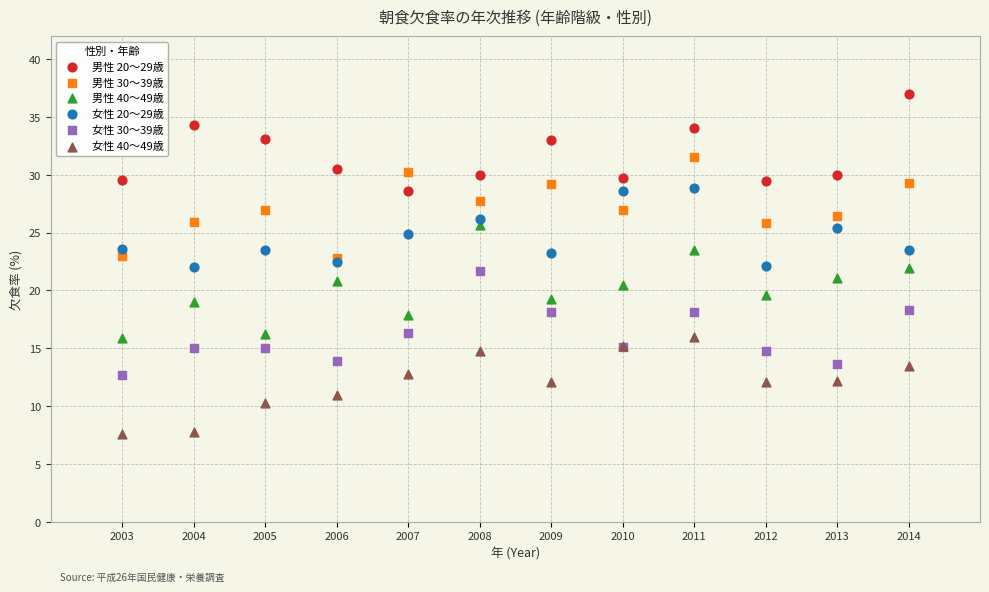

What are all the series names shown in the legend?

男性 20～29歳, 男性 30～39歳, 男性 40～49歳, 女性 20～29歳, 女性 30～39歳, 女性 40～49歳